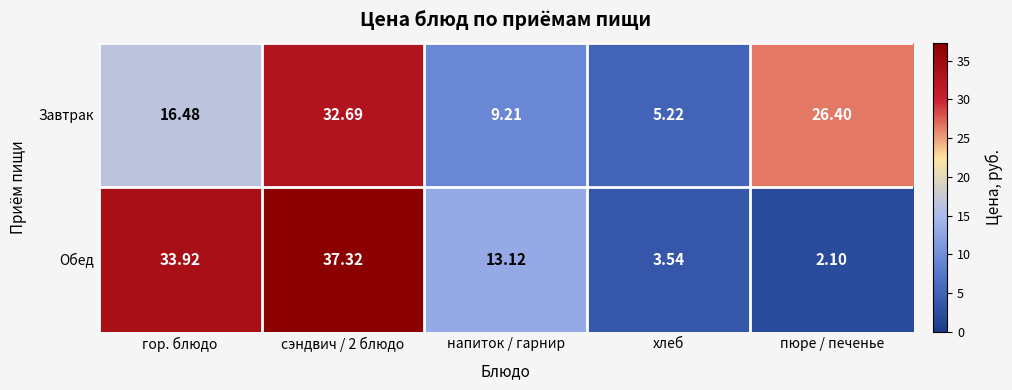

Which series changed the most between гор. блюдо and хлеб?

Обед